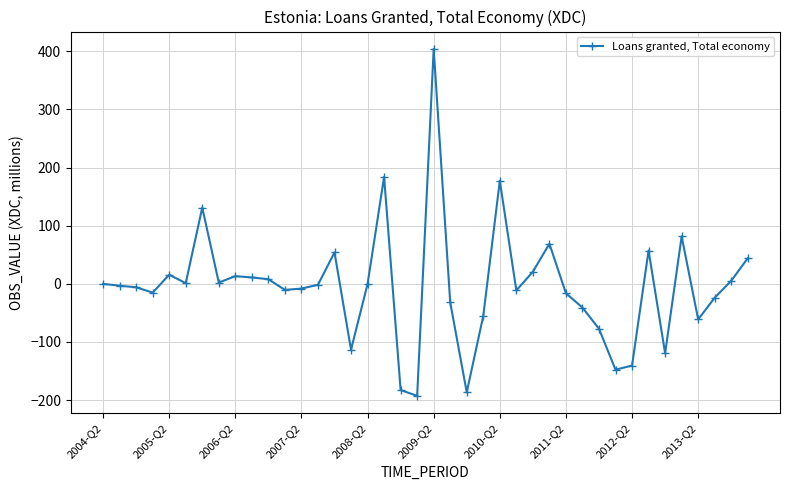

True or false: there are more than 1 points higher than both neighbors.

True